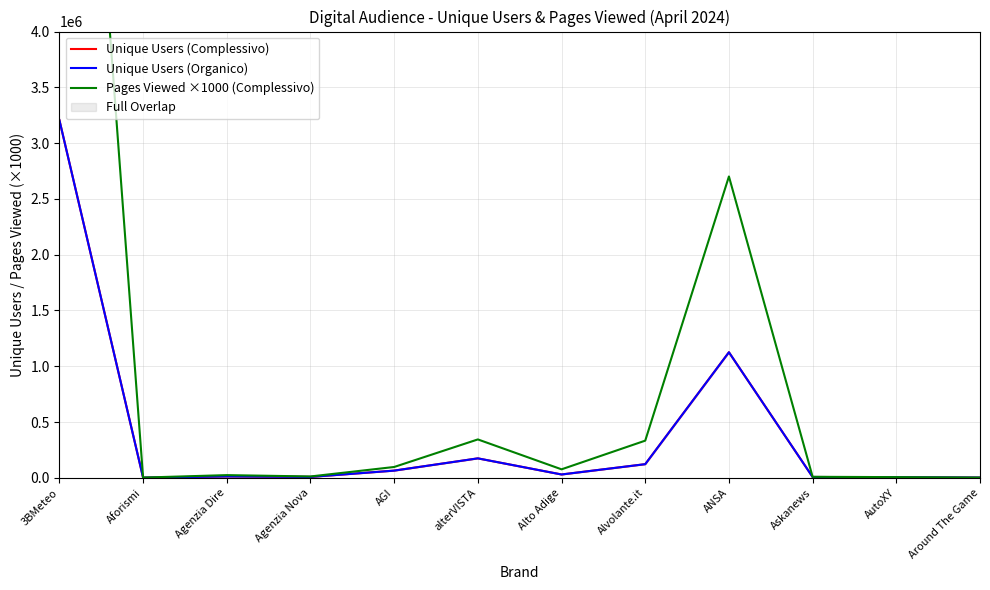

Does the chart have visible grid lines?

Yes